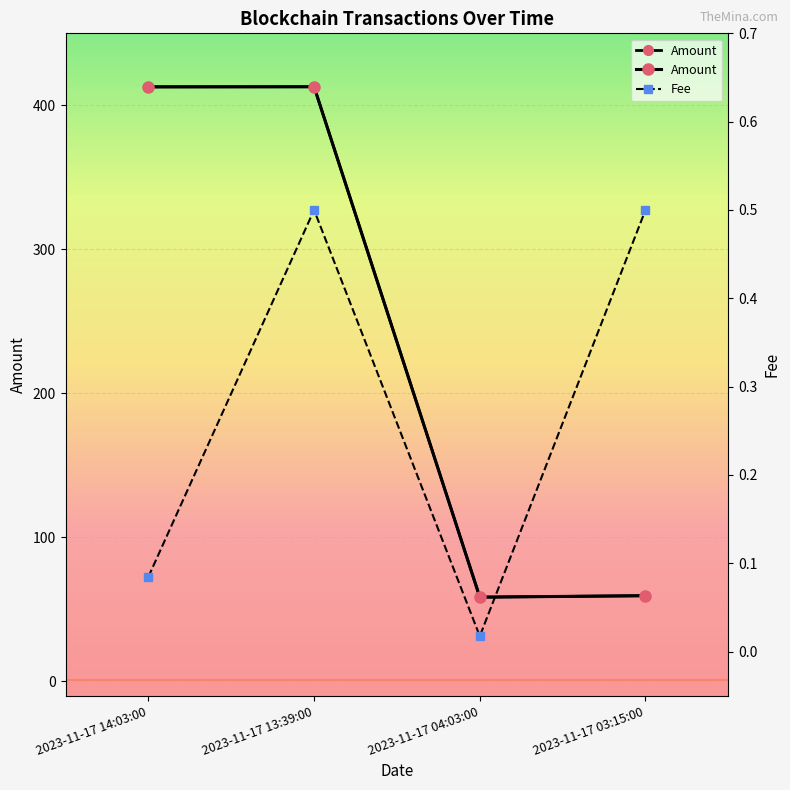

Reading left to right, extract all data points from this chart.

Amount: 2023-11-17 14:03:00=412.8	2023-11-17 13:39:00=412.9	2023-11-17 04:03:00=58.5	2023-11-17 03:15:00=59.5
Fee: 2023-11-17 14:03:00=0.1	2023-11-17 13:39:00=0.5	2023-11-17 04:03:00=0.0	2023-11-17 03:15:00=0.5
BlockHeight: 2023-11-17 14:03:00=412.8	2023-11-17 13:39:00=412.9	2023-11-17 04:03:00=58.5	2023-11-17 03:15:00=59.5